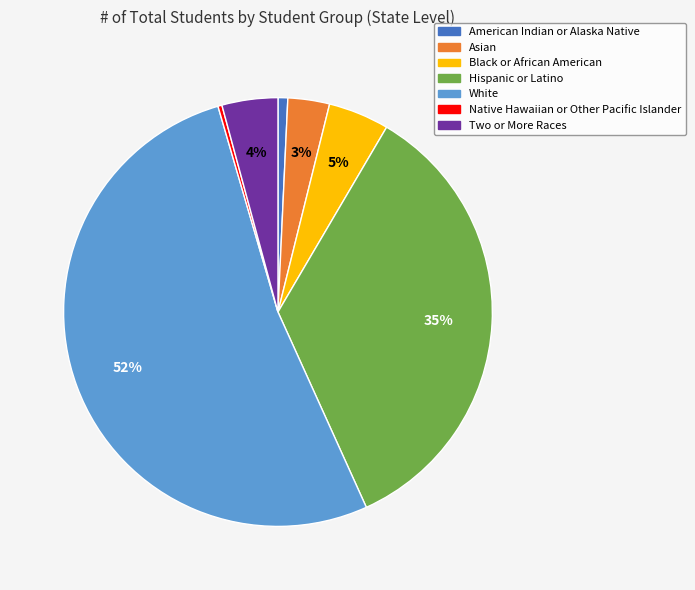

How many segments does this pie chart have?

7